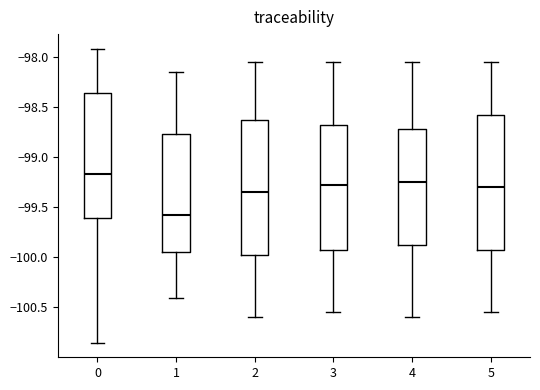

Reading left to right, transcribe this box plot: for each box, give where its median line is, the range the box spans, and where its two whiskers end, as read against the y-axis. The values are not printed on the chart, so give them approximately, as read against the axis.

0: median -99.15, box -99.60 to -98.35, whiskers -100.85 to -97.90
1: median -99.55, box -99.95 to -98.75, whiskers -100.40 to -98.15
2: median -99.35, box -99.95 to -98.60, whiskers -100.60 to -98.05
3: median -99.25, box -99.90 to -98.65, whiskers -100.55 to -98.05
4: median -99.25, box -99.85 to -98.70, whiskers -100.60 to -98.05
5: median -99.30, box -99.90 to -98.55, whiskers -100.55 to -98.05